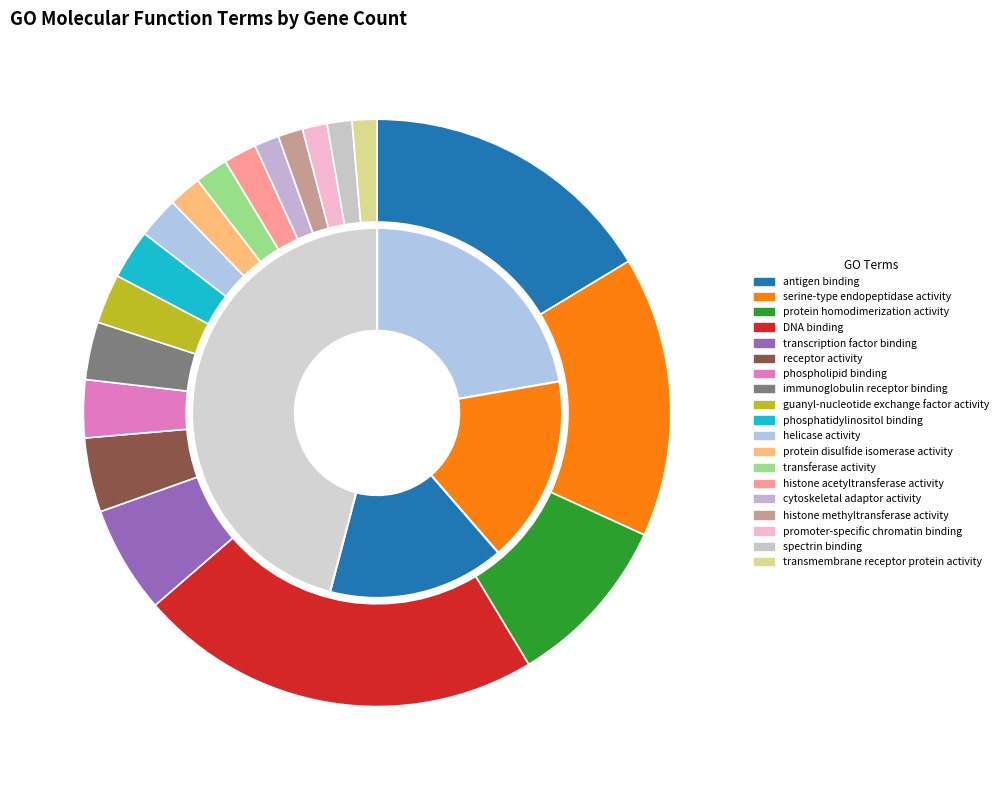

Which category has the biggest portion of the pie?

GO:0003677~DNA binding